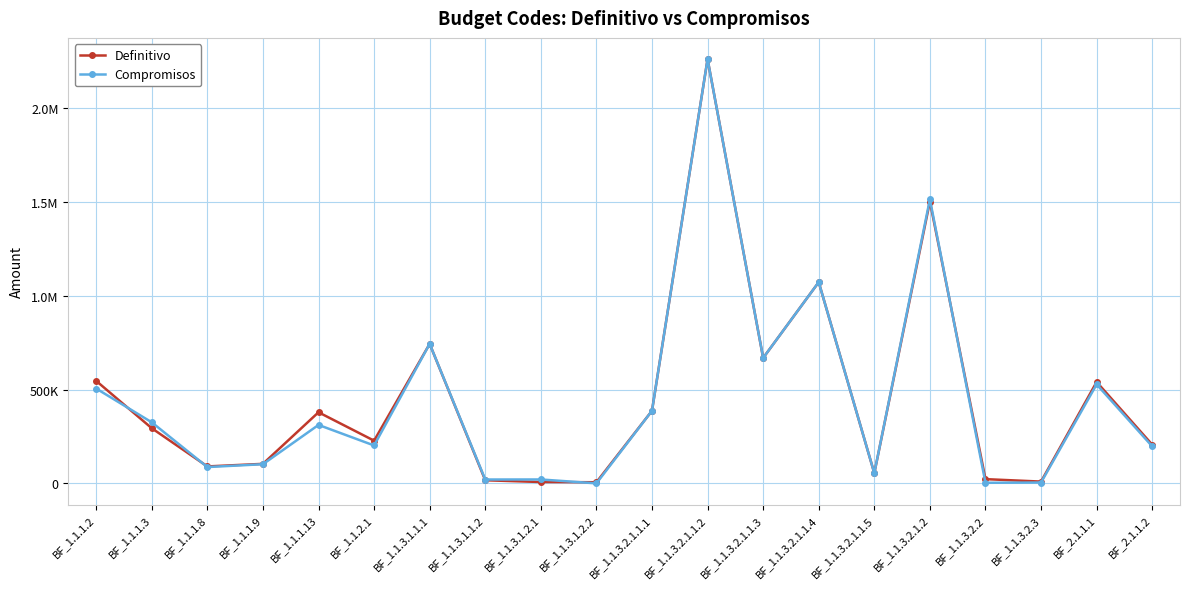

List the series in order of their peak value, highest first.

Definitivo, Compromisos